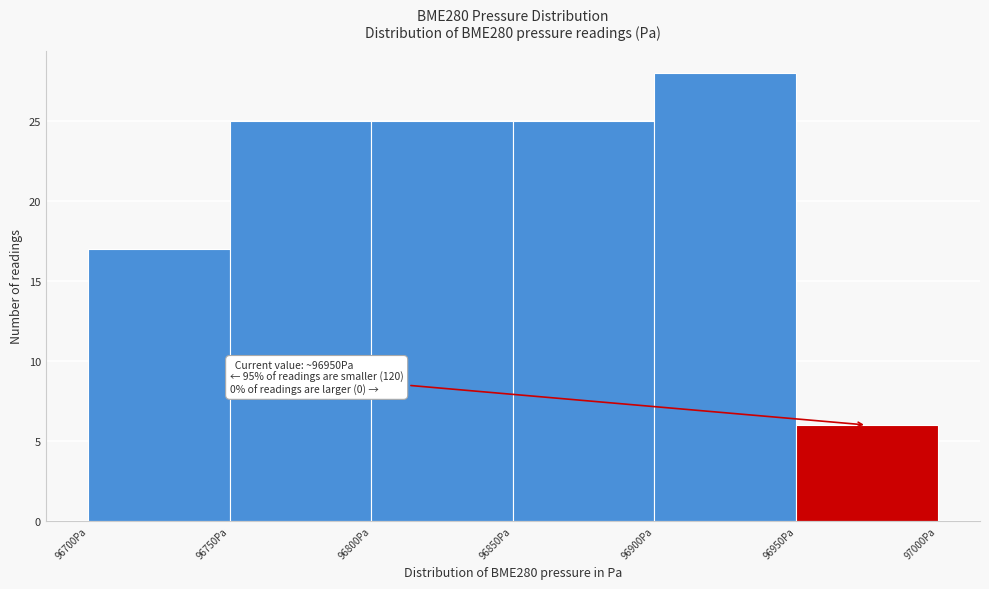

Over which range of the x-axis is the bar tallest?

96900 to 96950